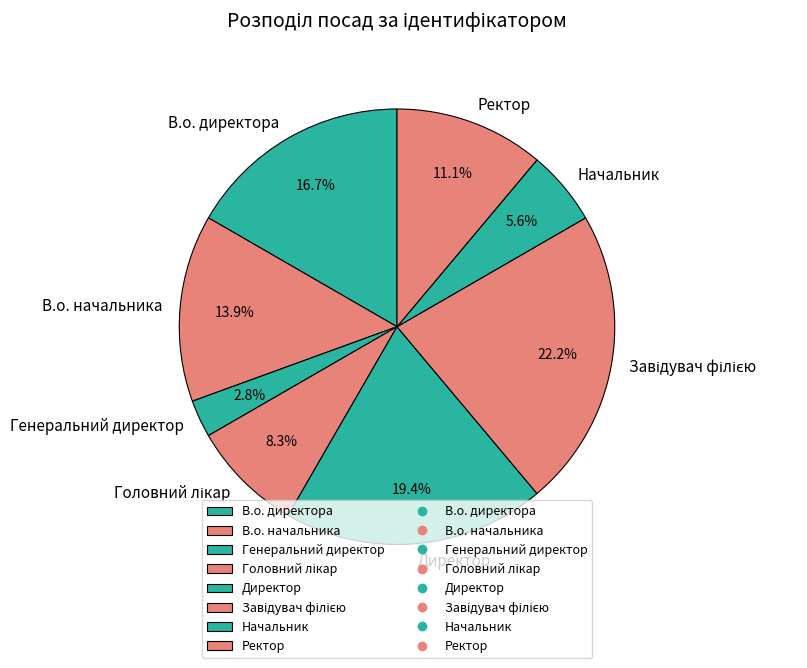

How many segments does this pie chart have?

8